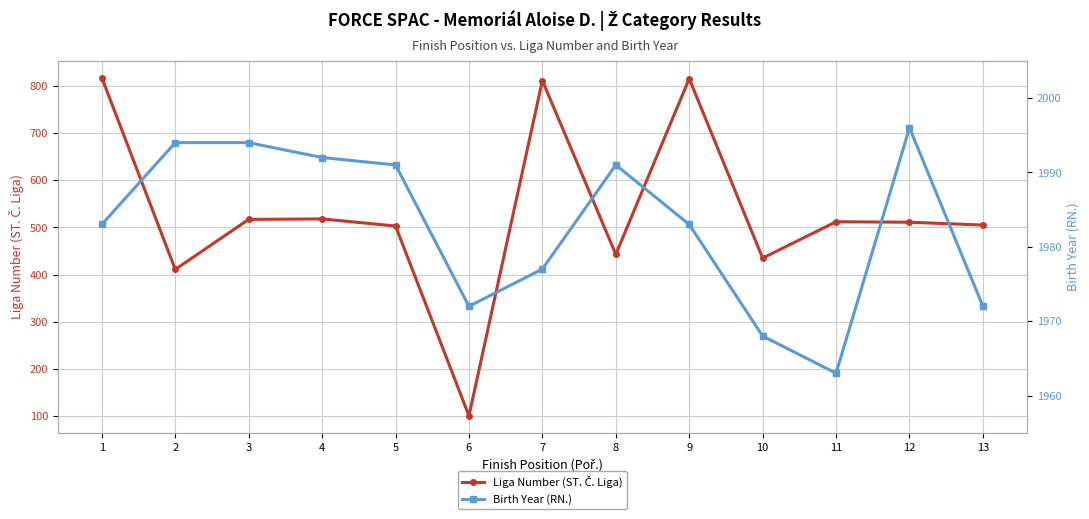

Is the value of Liga Number (ST. Č. Liga) at 10 greater than the value of Birth Year (RN.) at 10?

No